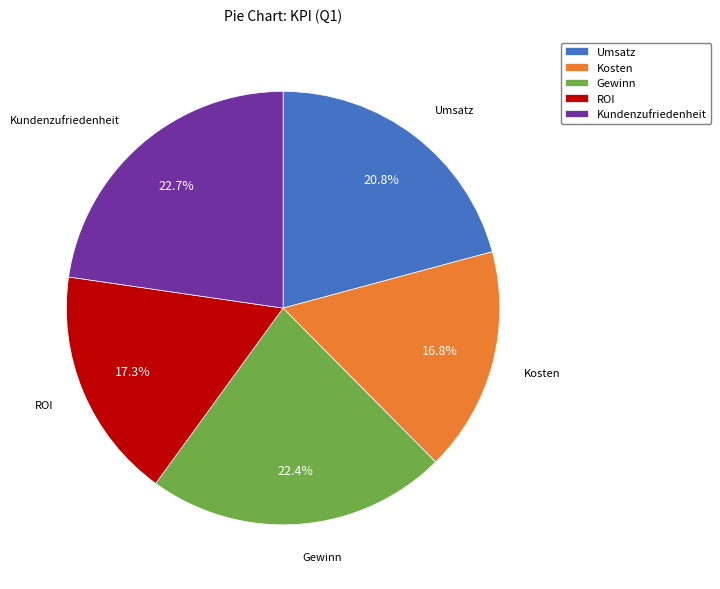

Is there a majority slice in this chart?

No